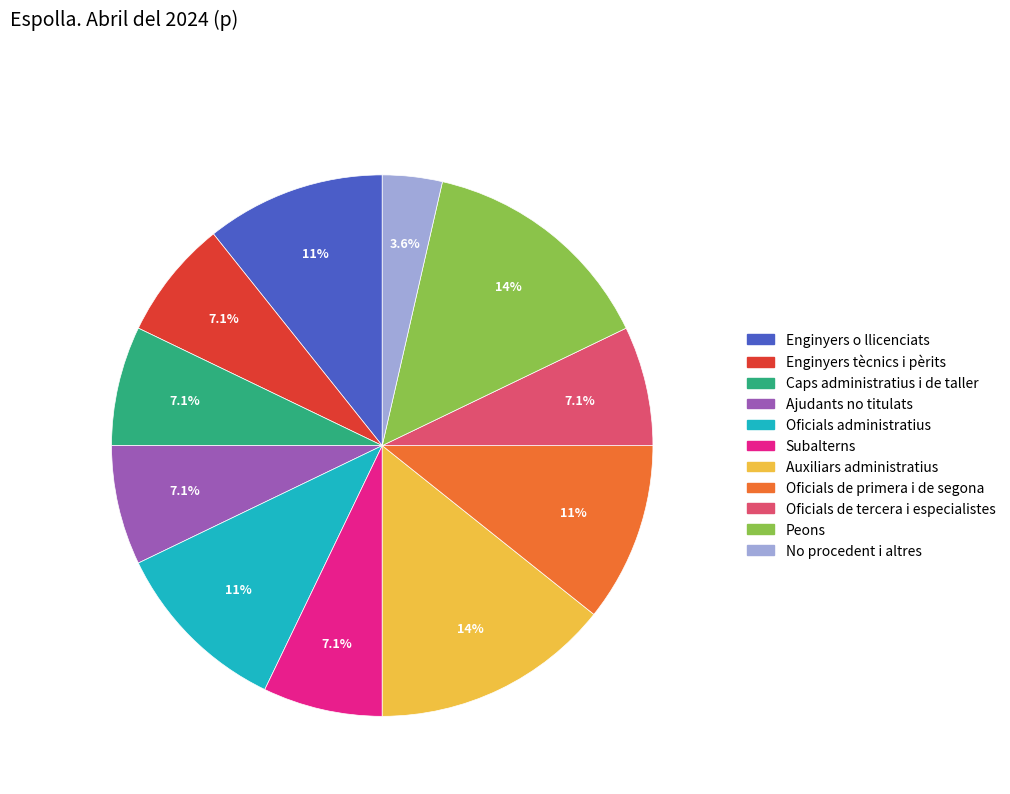

Is Oficials de tercera i especialistes the majority of the pie?

No